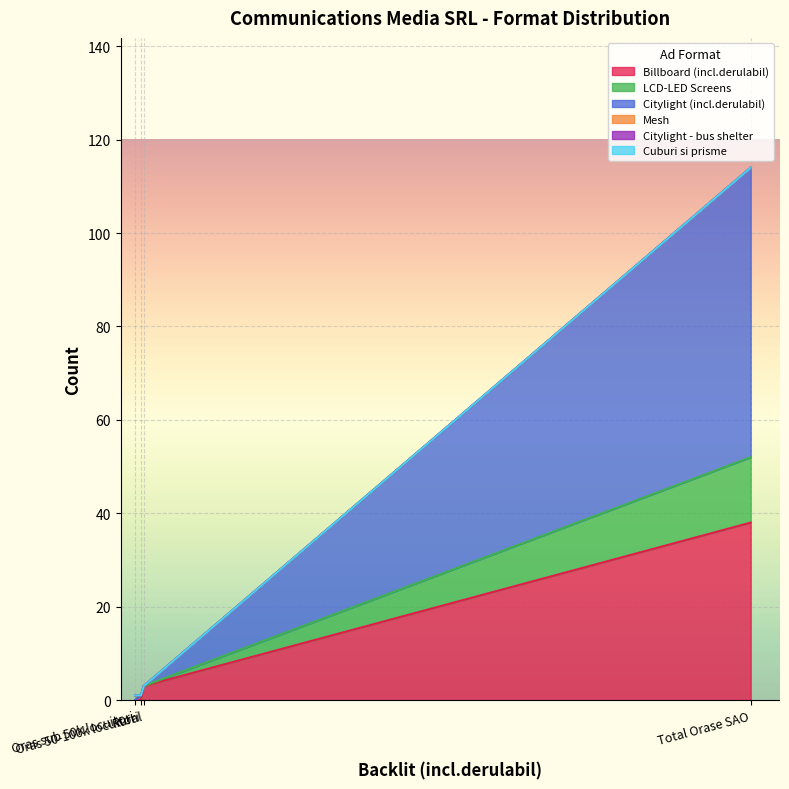

Which label corresponds to the largest value in the chart?

Total Orase SAO